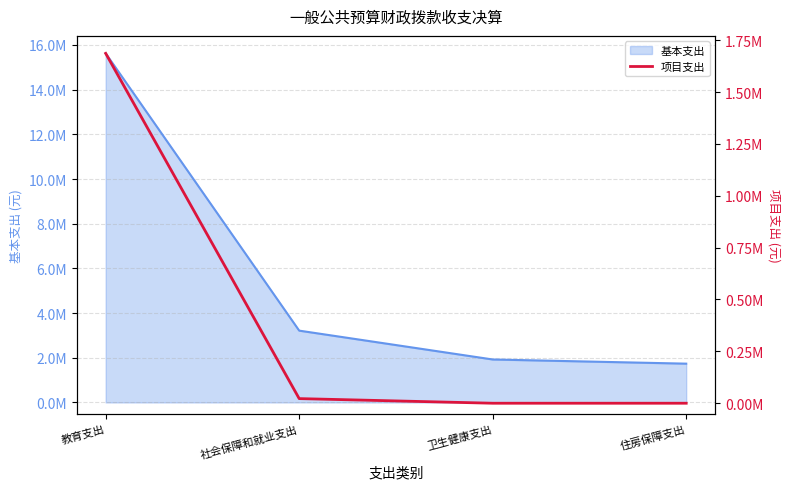

Which has a higher value, 社会保障和就业支出 or 教育支出?

教育支出